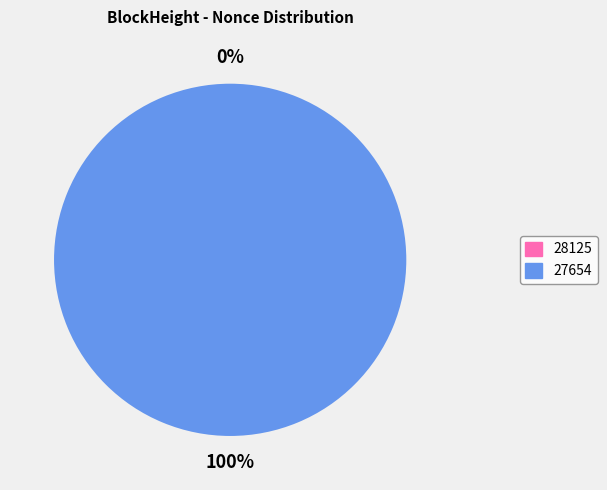

Combined, do 27654 and 28125 account for over 50%?

Yes